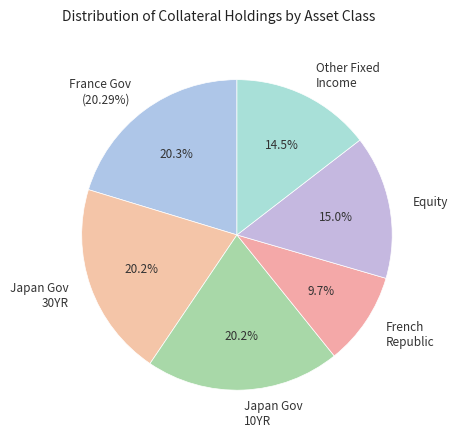

To the nearest percent, what is the difference between the Fixed Income (France ~20.29) and Equity slice percentages?

5%